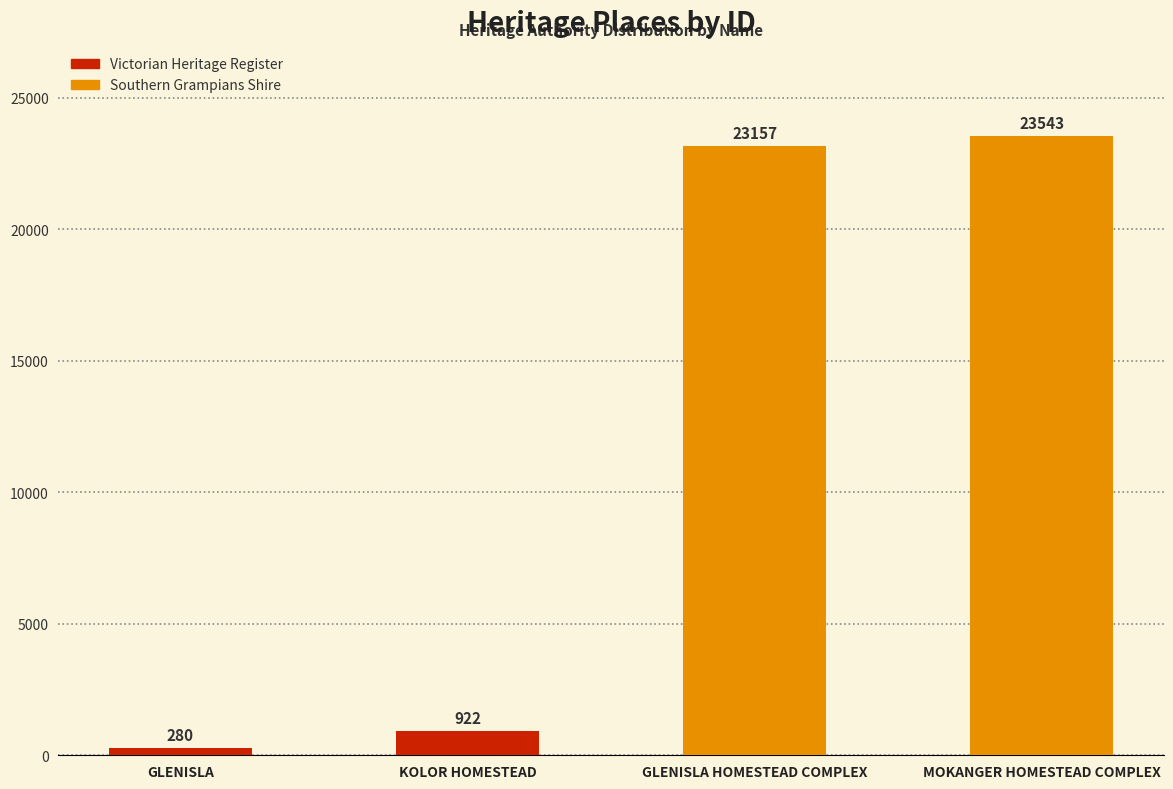

Reading left to right, what are all the values shown in this chart?

GLENISLA=280	KOLOR HOMESTEAD=922	GLENISLA HOMESTEAD COMPLEX=23157	MOKANGER HOMESTEAD COMPLEX=23543